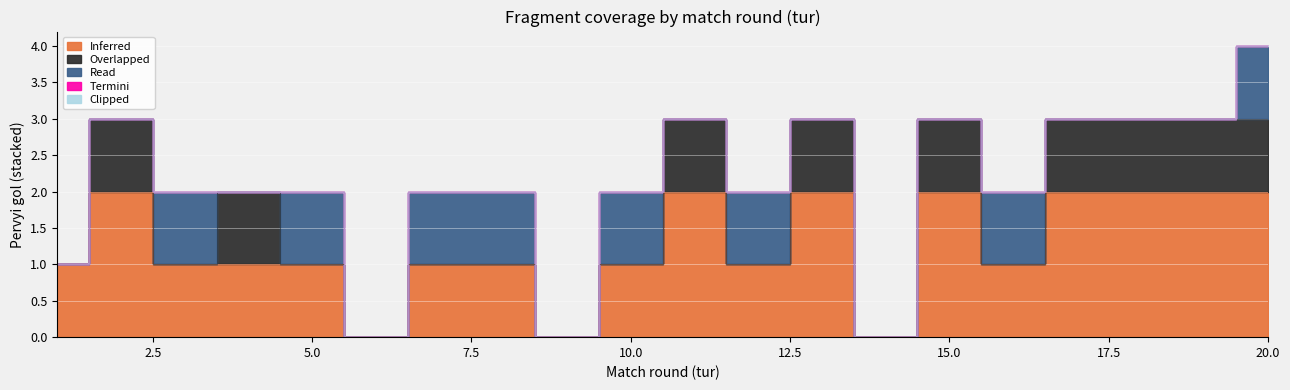

Which series has the largest total across all categories?

Inferred